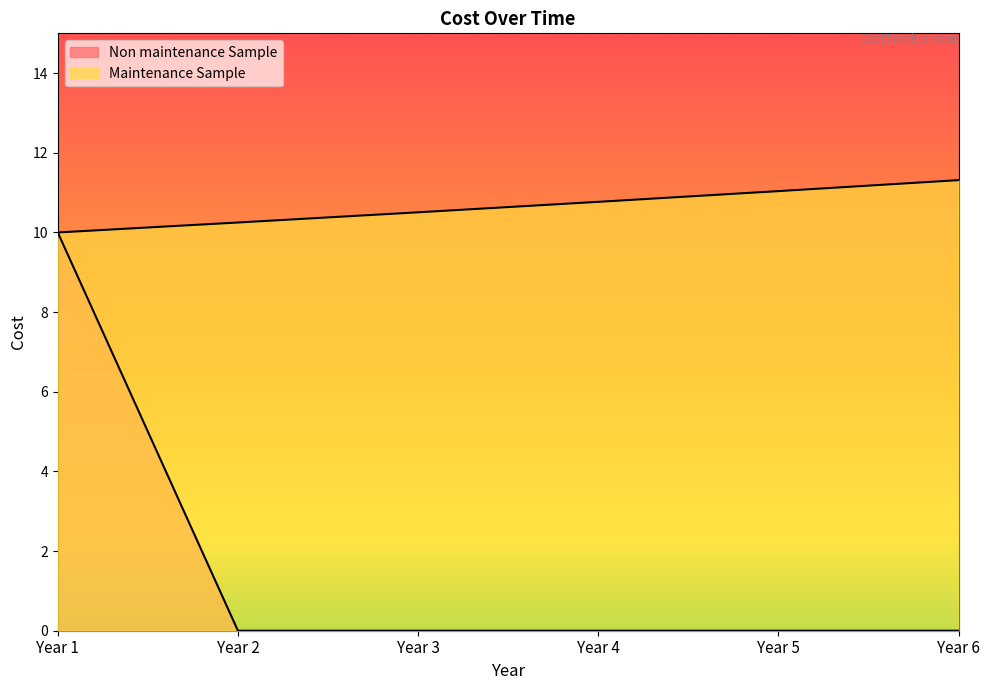

What is the difference between the highest and lowest values at Year 3?

10.5